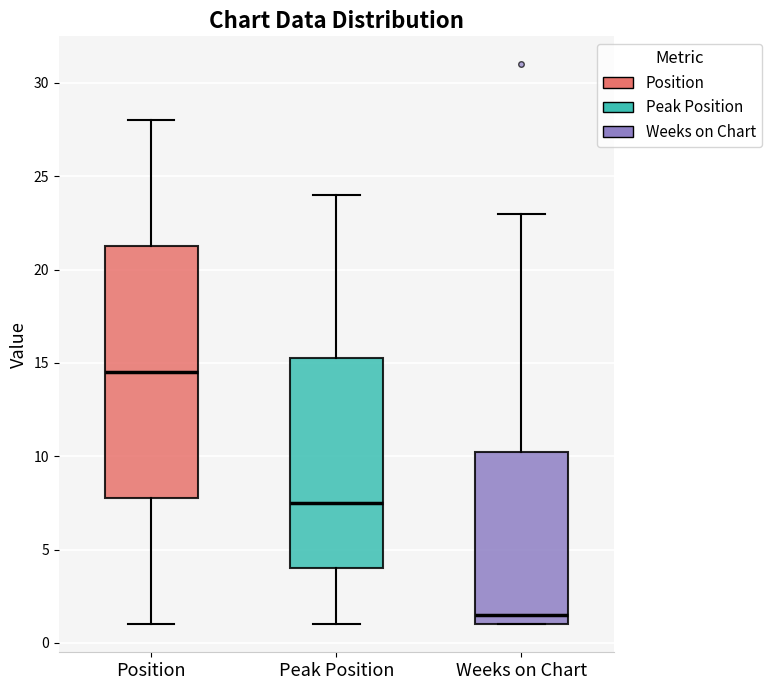

Reading left to right, read every box against the y-axis: the position of its median line, the range the box covers, and the ends of its whiskers. The values are not printed on the chart, so give them approximately, as read against the axis.

Position: median 14.5, box 8.0 to 21.5, whiskers 1.0 to 28.0
Peak Position: median 7.5, box 4.0 to 15.5, whiskers 1.0 to 24.0
Weeks on Chart: median 1.5, box 1.0 to 10.5, whiskers 1.0 to 23.0